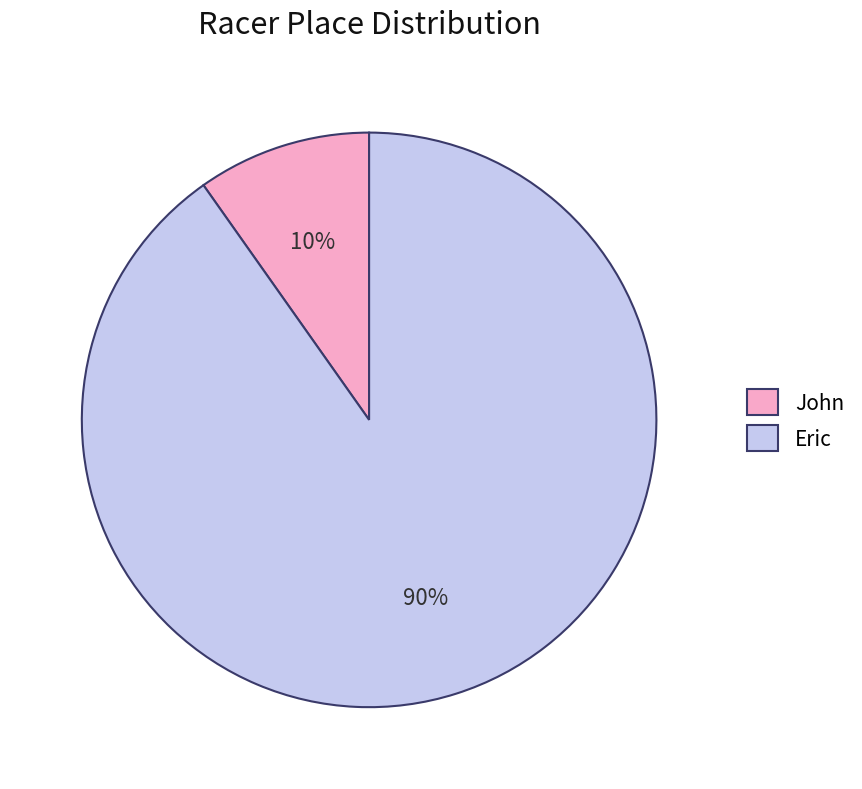

To the nearest percent, what is the average slice percentage?

50%